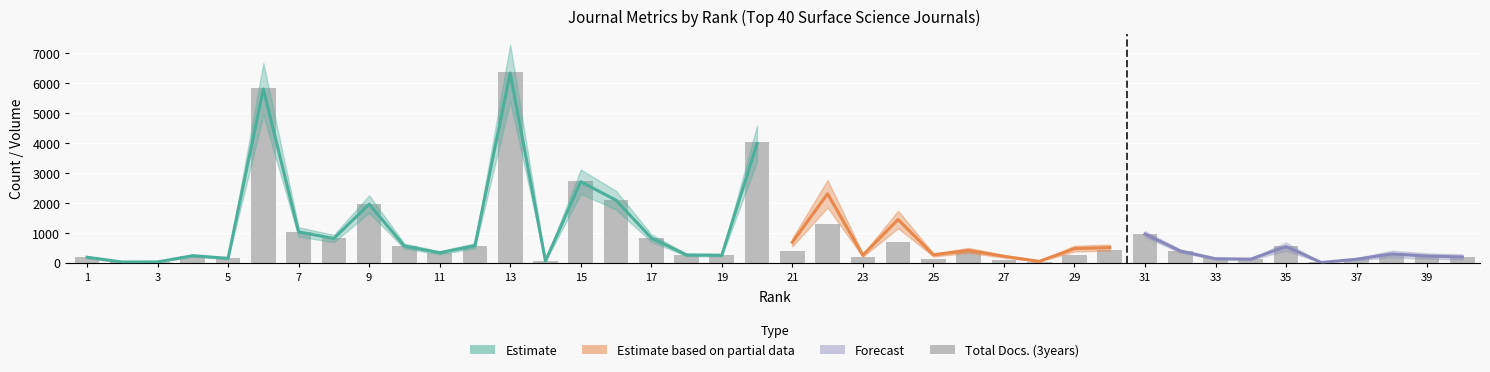

What is the difference between the maximum and second lowest values?

6363